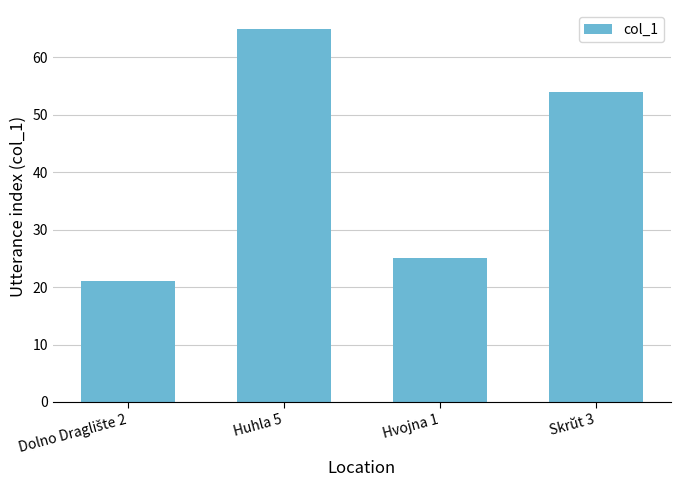

True or false: the data shows 108 at Huhla 5.

False